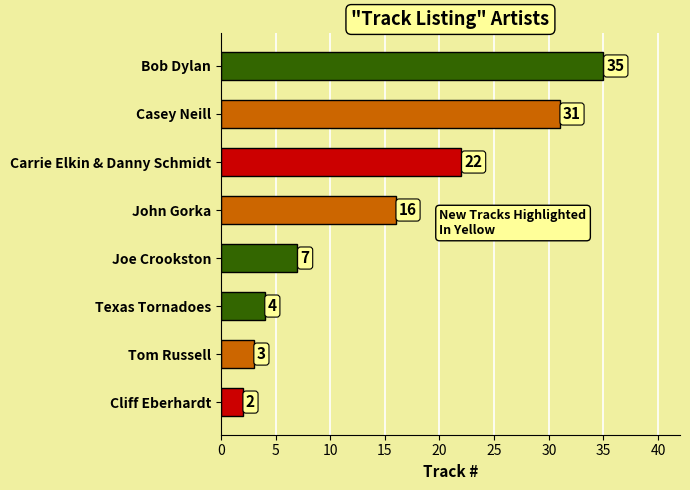

The chart shows a value of 35 at Bob Dylan. True or false?

True